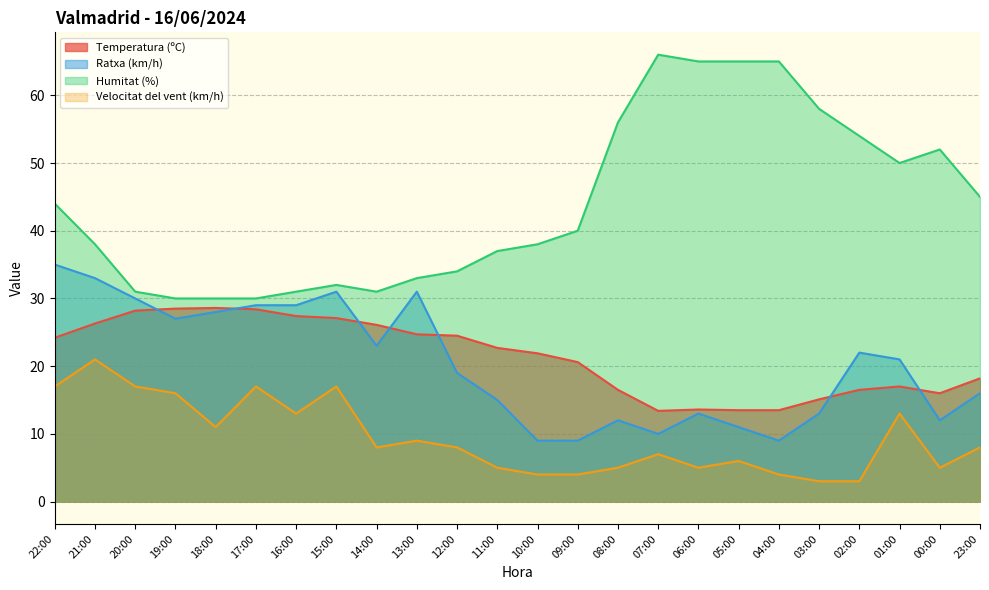

At which category is the sum across all series the highest?

22:00